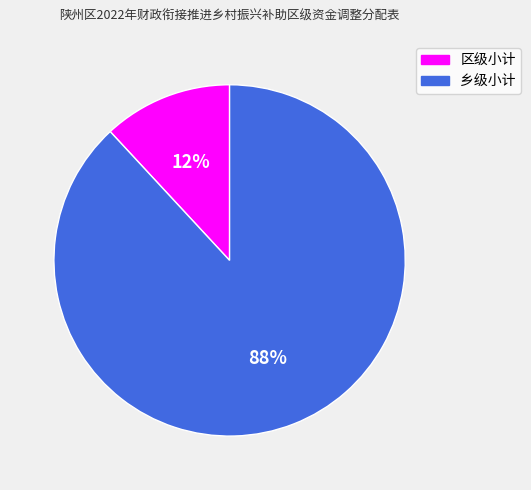

Combined, do 乡级小计 and 区级小计 account for over 50%?

Yes